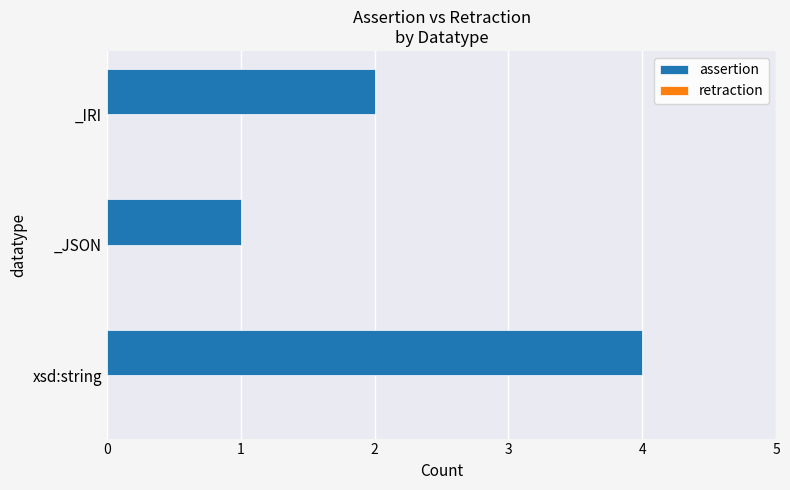

Approximately how many times larger is the value at _JSON compared to _IRI?

0.5